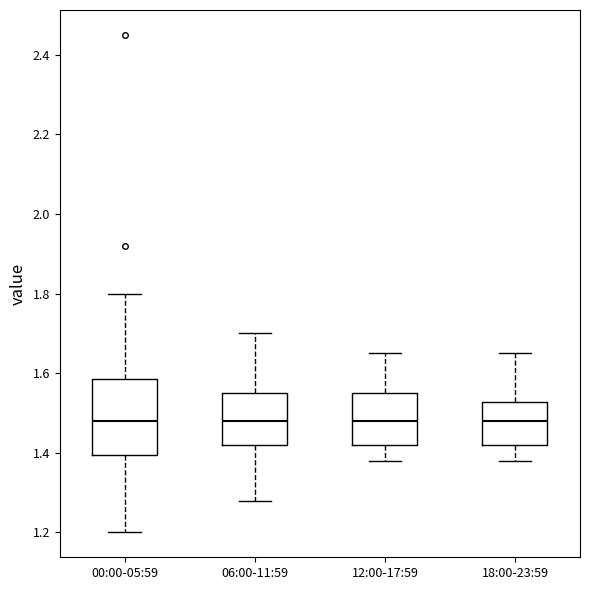

Where does the lower whisker of the box for 12:00-17:59 end on the y-axis? The values are not printed on the chart, so give them approximately, as read against the axis.

1.38